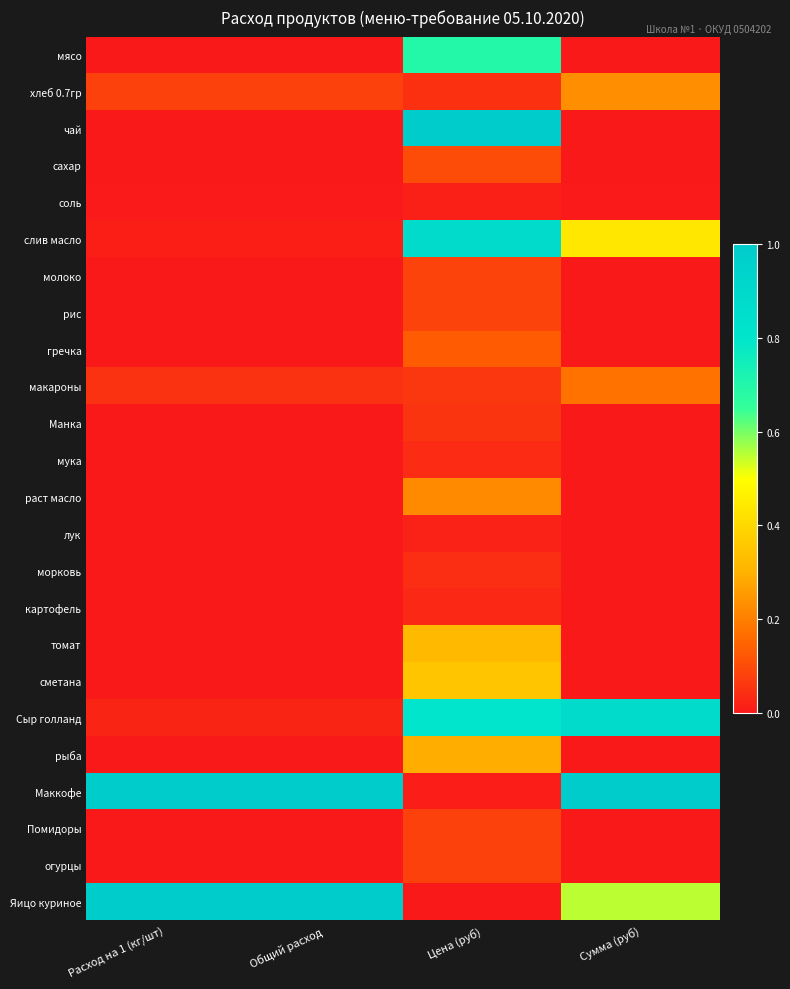

Rank the series by their maximum value, from highest to lowest.

чай, Маккофе, Яицо куриное, Сыр голланд, слив масло, мясо, сметана, томат, рыба, хлеб 0.7гр, раст масло, макароны, гречка, сахар, молоко, рис, Помидоры, огурцы, Манка, морковь, мука, картофель, лук, соль